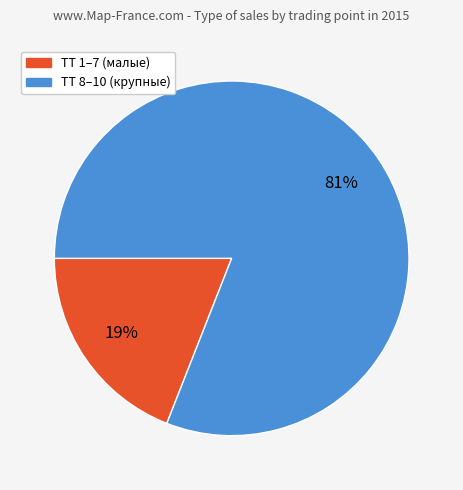

To the nearest percent, what portion does ТТ 8–10 (крупные) represent?

81%